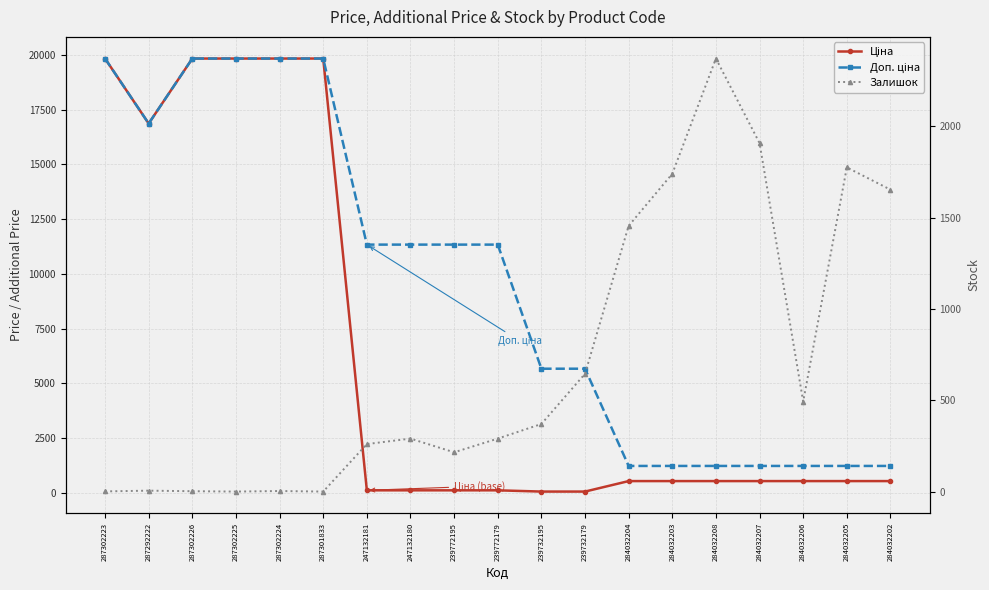

Is this an area chart (filled region under the line)?

No